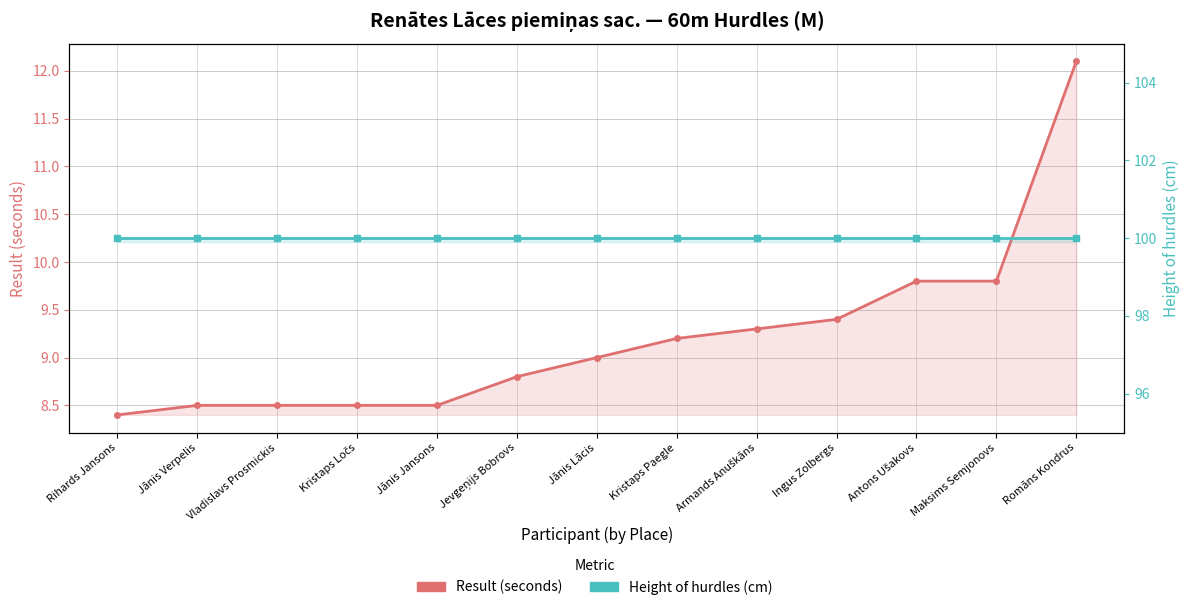

What is the label of the 2nd point from the right?

Maksims Semjonovs